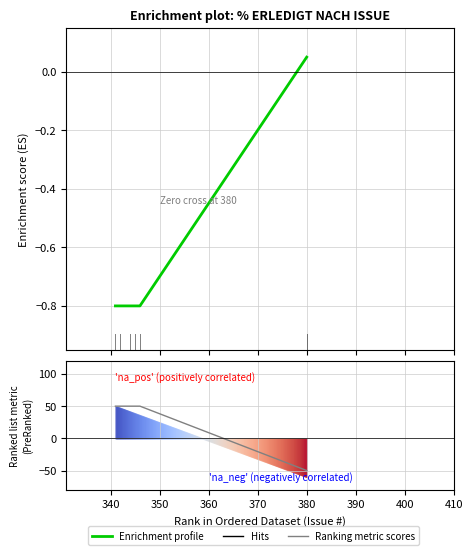

True or false: Enrichment profile has more than 0 points higher than both neighbors.

False